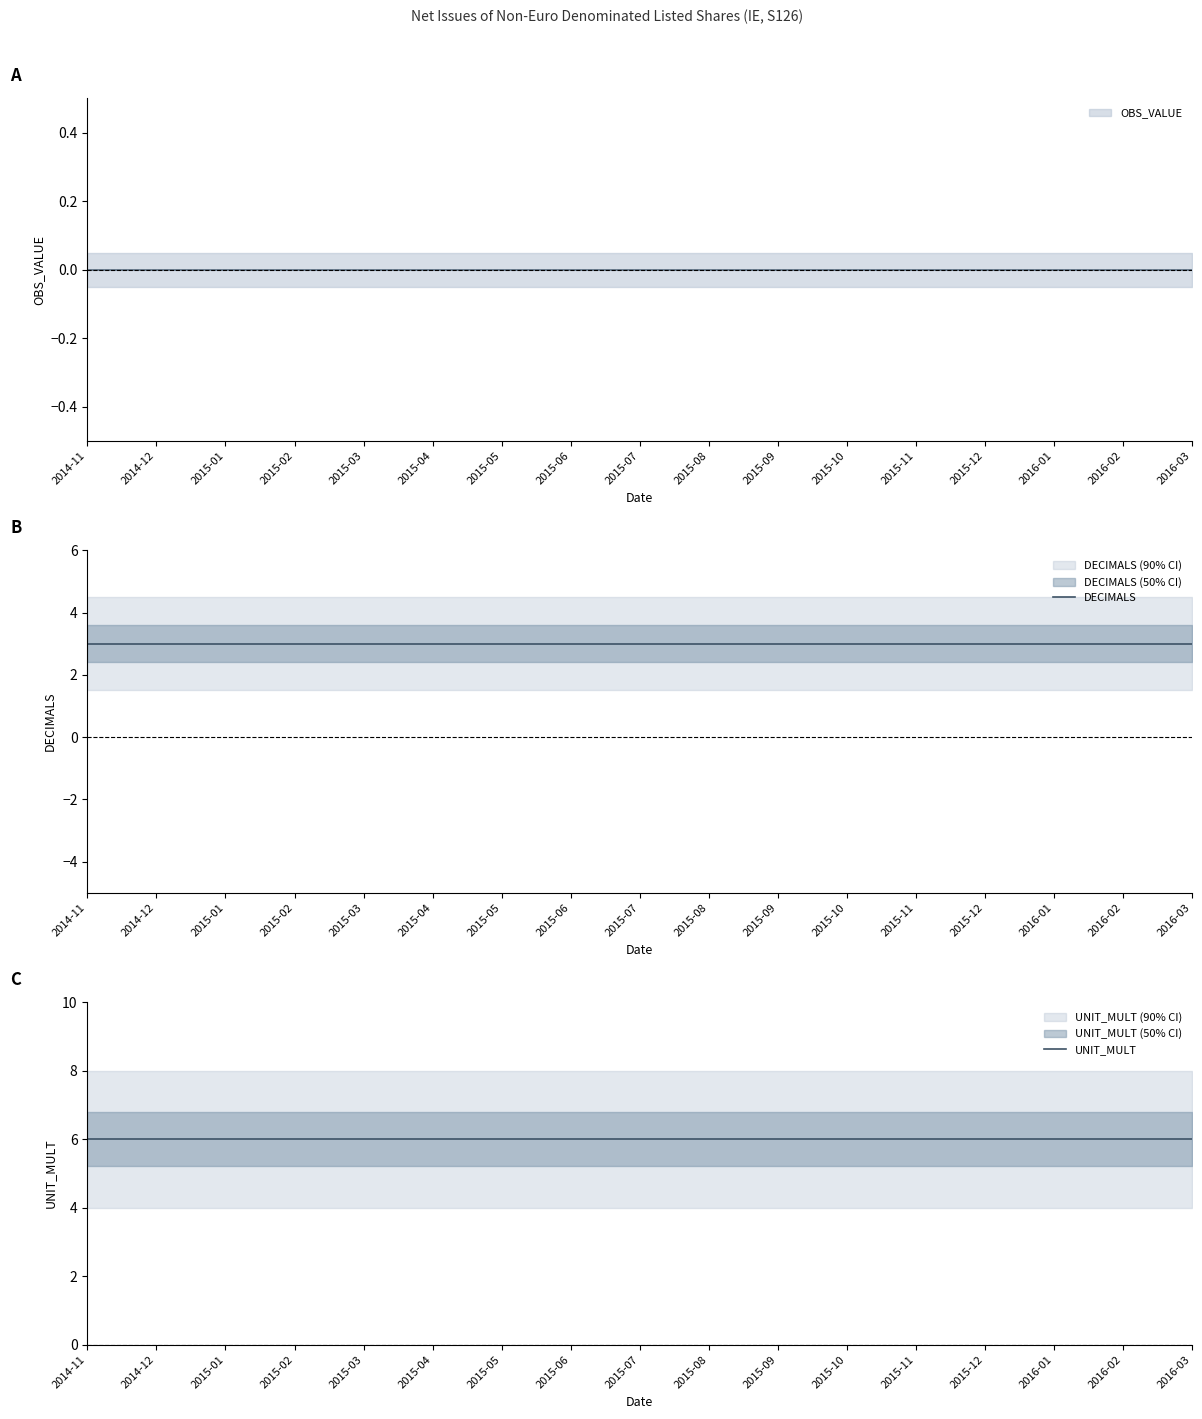

How many lines are shown in the chart?

2